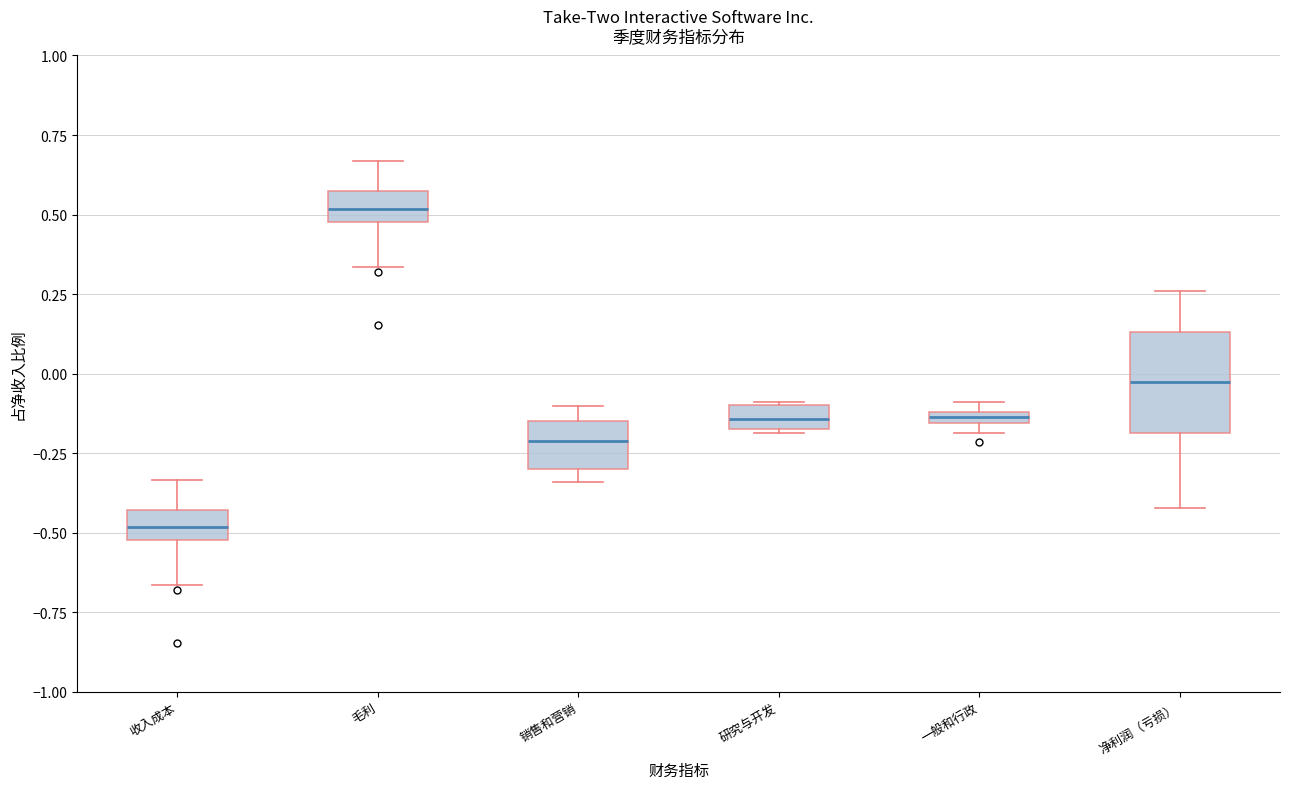

Comparing the boxes themselves (not the whiskers), which one is the tallest?

净利润（亏损）